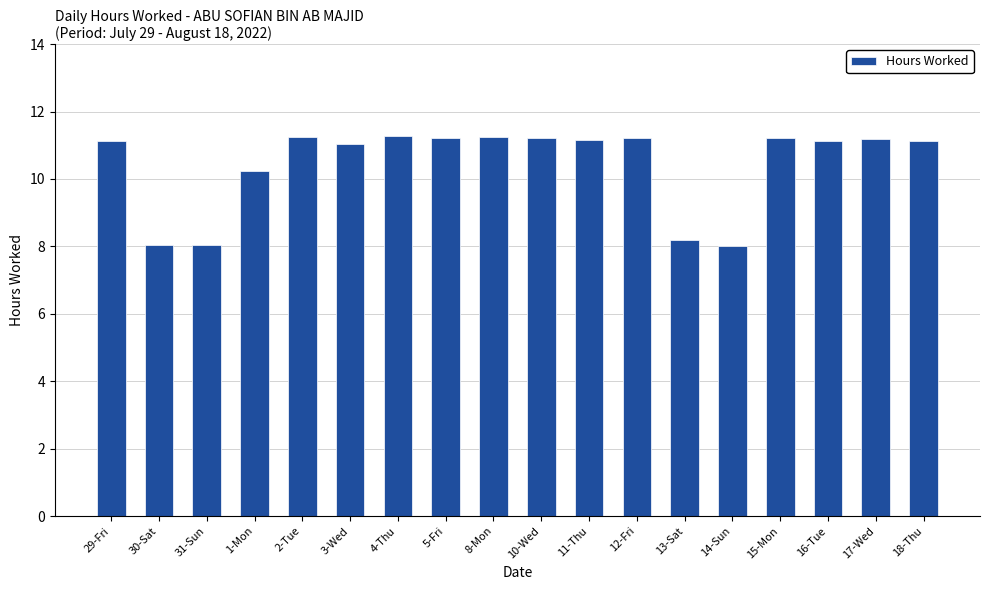

What is the average value?

10.4